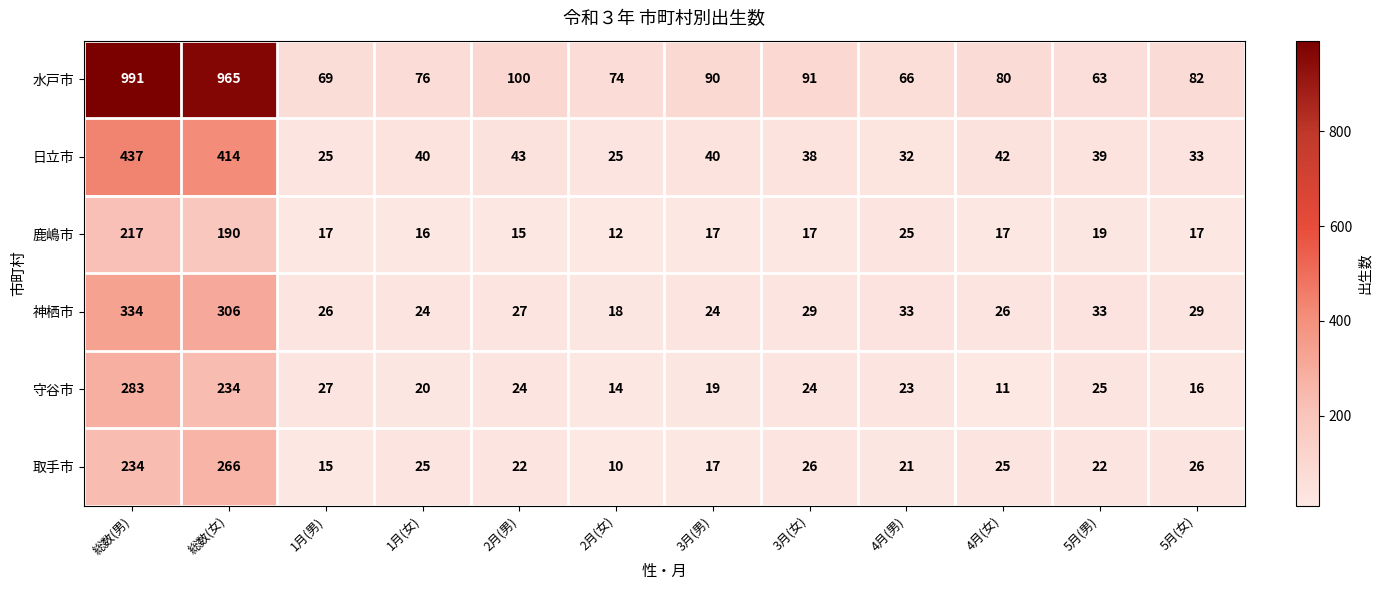

How many data points does each series have?

12